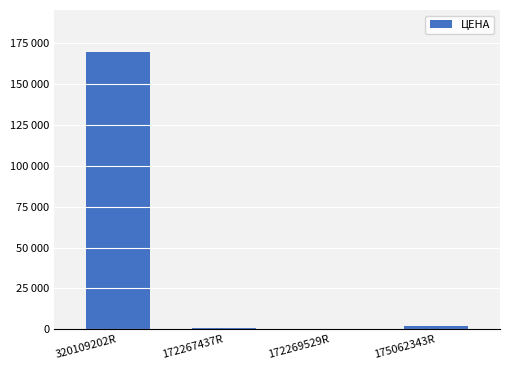

Rank the categories by value from highest to lowest.

320109202R, 175062343R, 172267437R, 172269529R